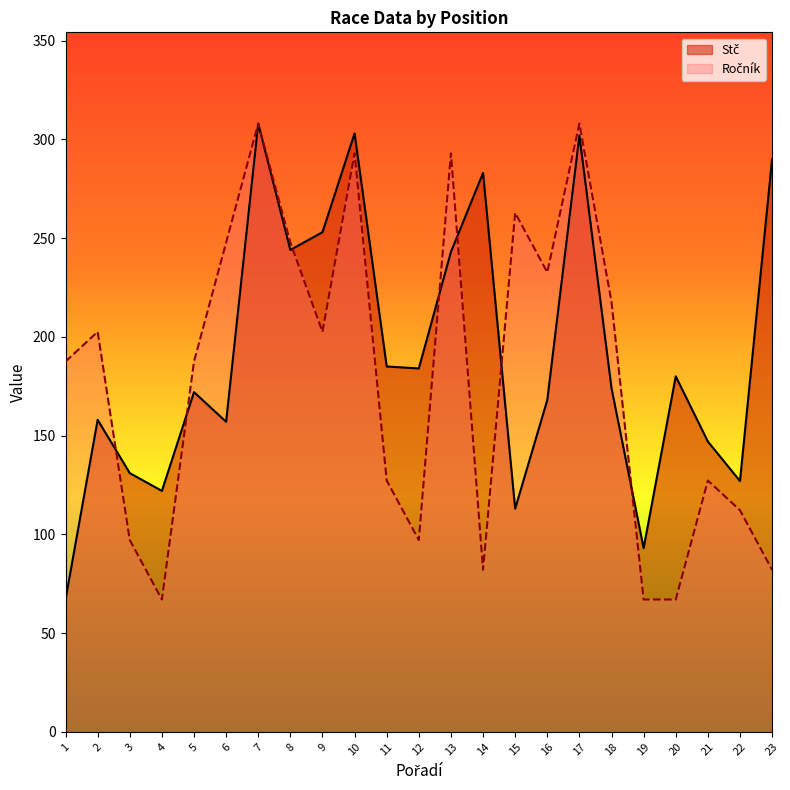

Rank the series by their average value, from highest to lowest.

Stč, Ročník